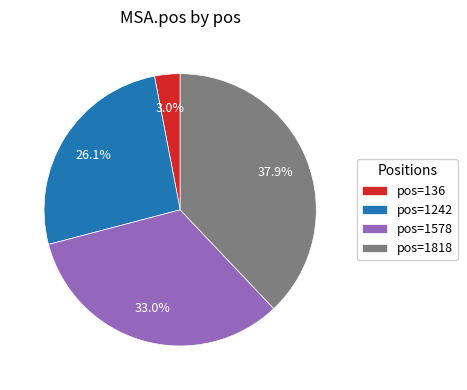

To the nearest percent, what is the difference between the largest and smallest slice percentages?

35%